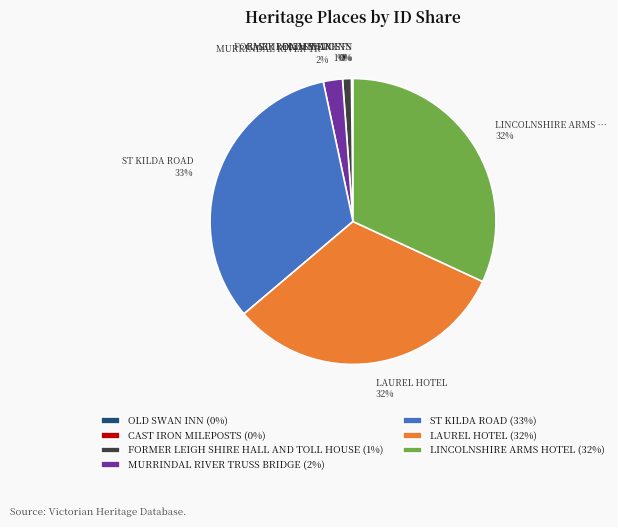

Do LAUREL HOTEL and FORMER LEIGH SHIRE HALL AND TOLL HOUSE together represent more than half of the pie?

No